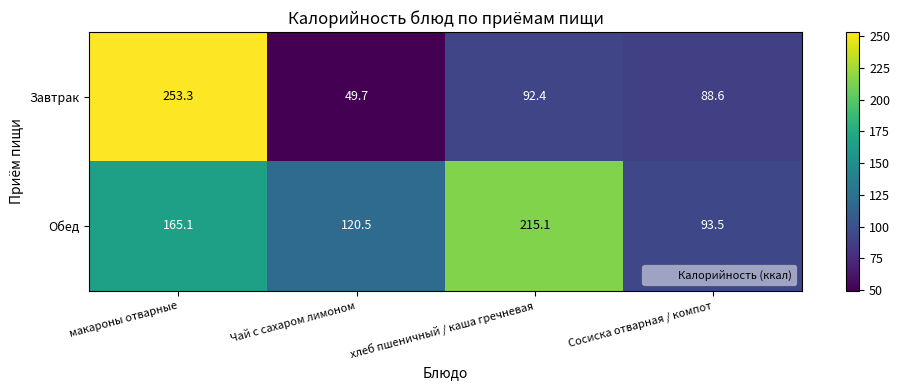

Reading right to left, list all the values displayed in this chart.

Завтрак: Сосиска отварная / компот=88.6	хлеб пшеничный / каша гречневая=92.4	Чай с сахаром лимоном=49.7	макароны отварные=253.3
Обед: Сосиска отварная / компот=93.5	хлеб пшеничный / каша гречневая=215.1	Чай с сахаром лимоном=120.5	макароны отварные=165.1